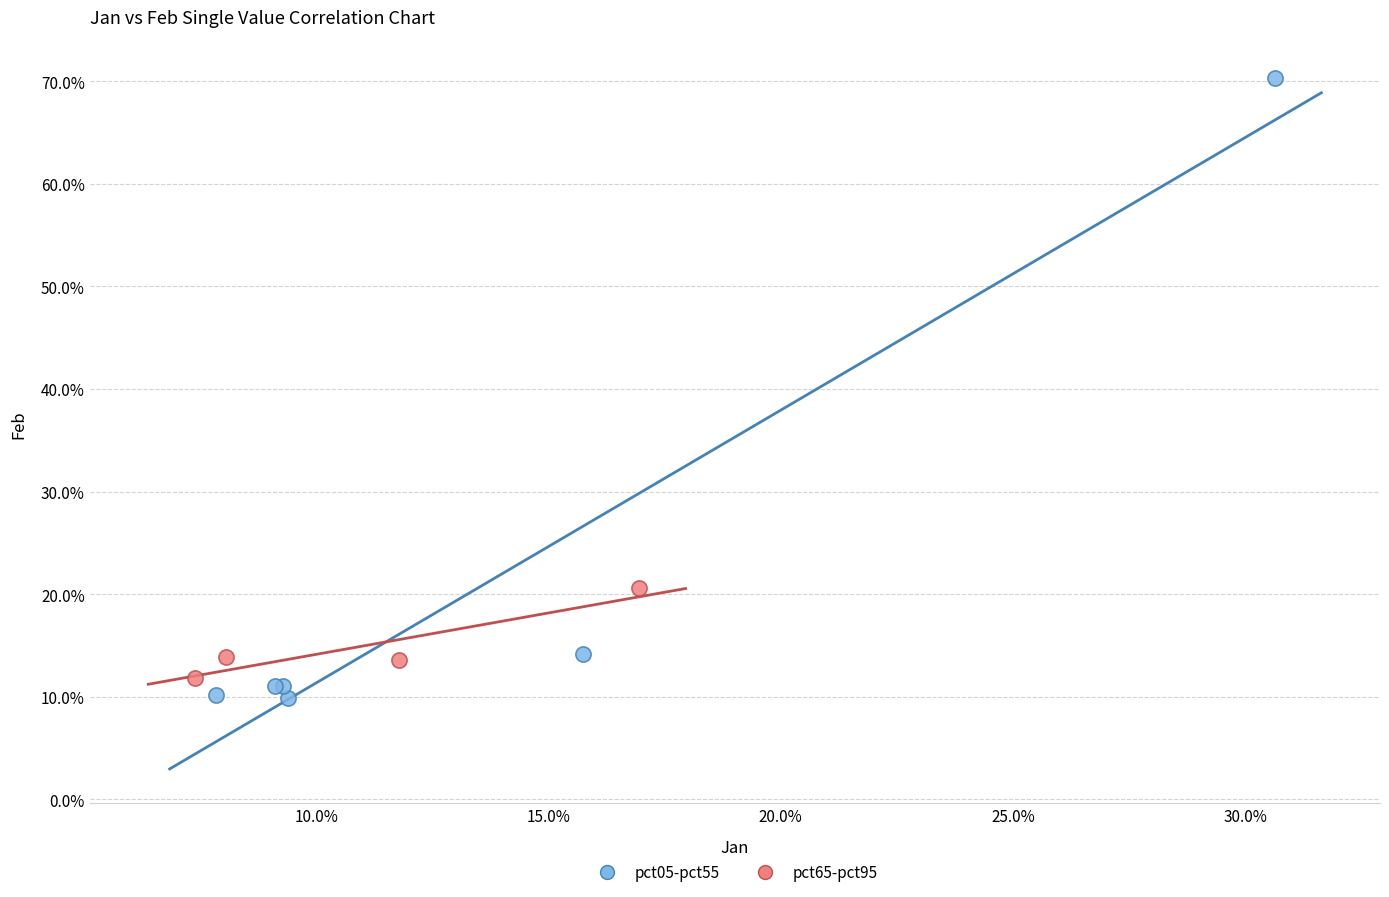

What are all the series names shown in the legend?

pct05-pct55, pct65-pct95